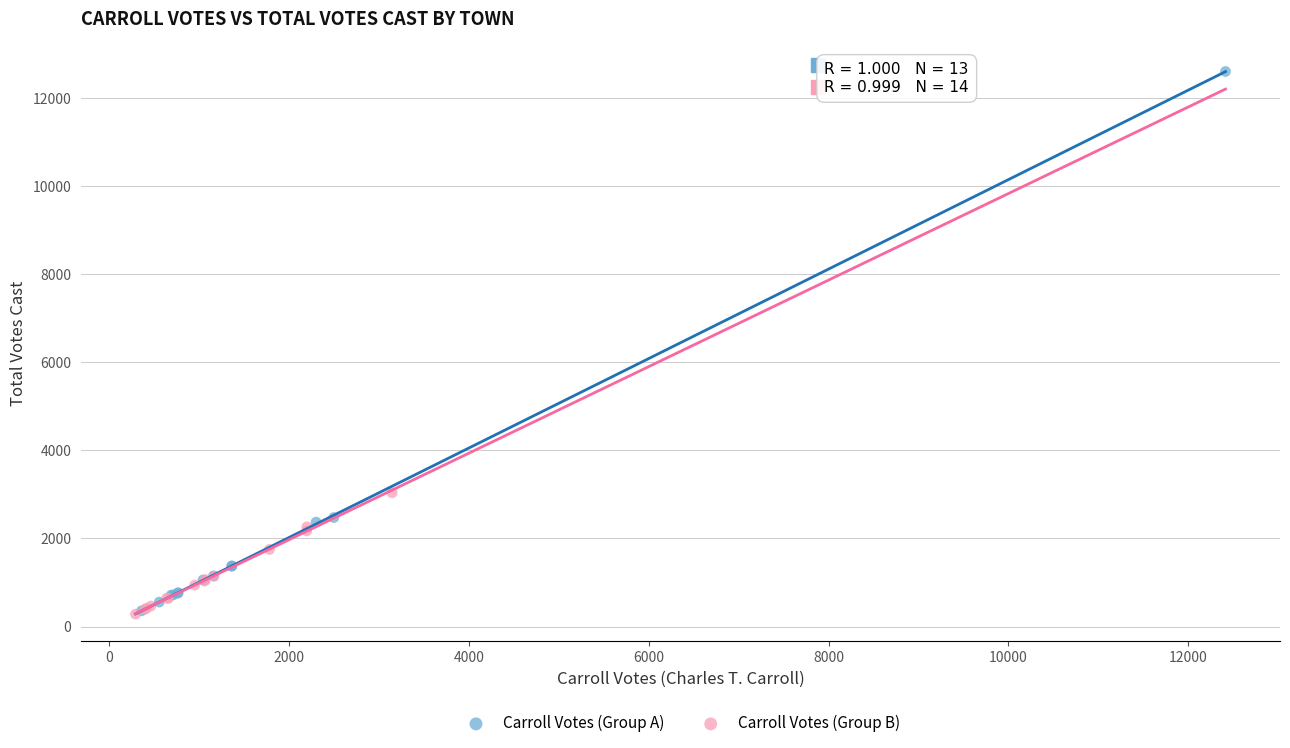

Which series has the largest Y range (max minus min)?

Carroll Votes (Group A)